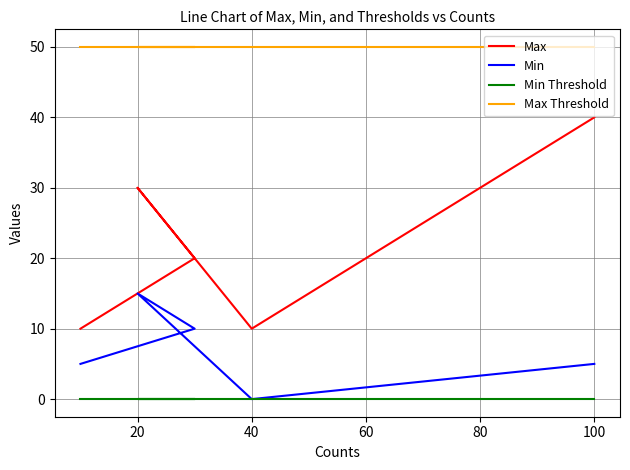

How many distinct data groups are displayed?

4